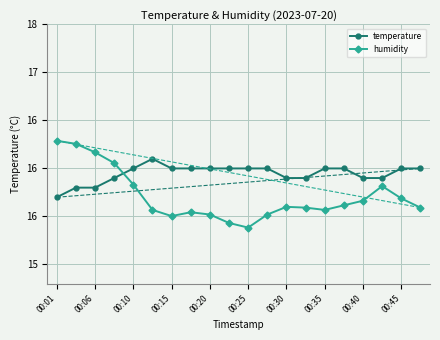

What are all the series names shown in the legend?

temperature, humidity